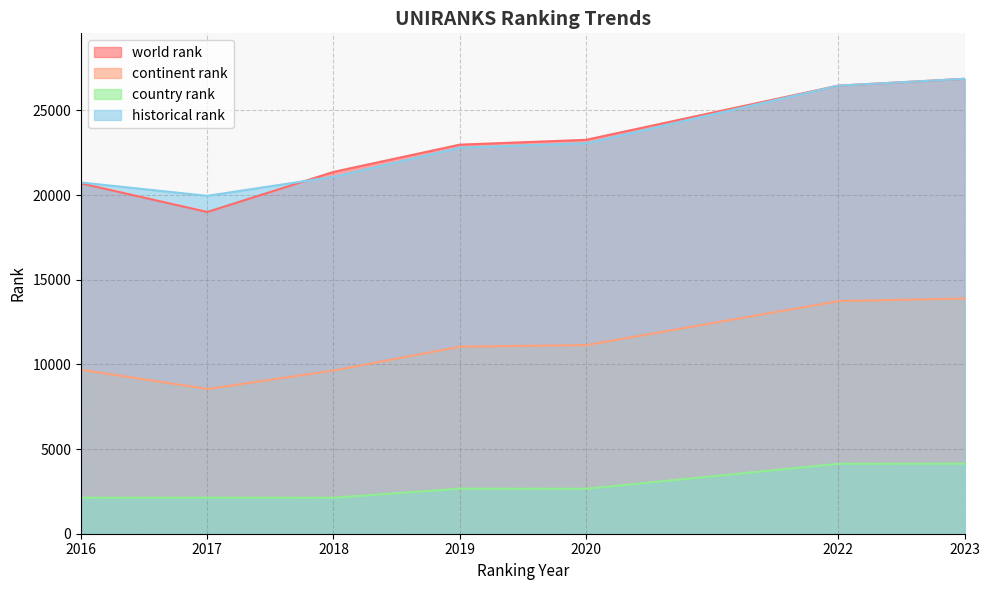

What are all the series names shown in the legend?

world rank, continent rank, country rank, historical rank